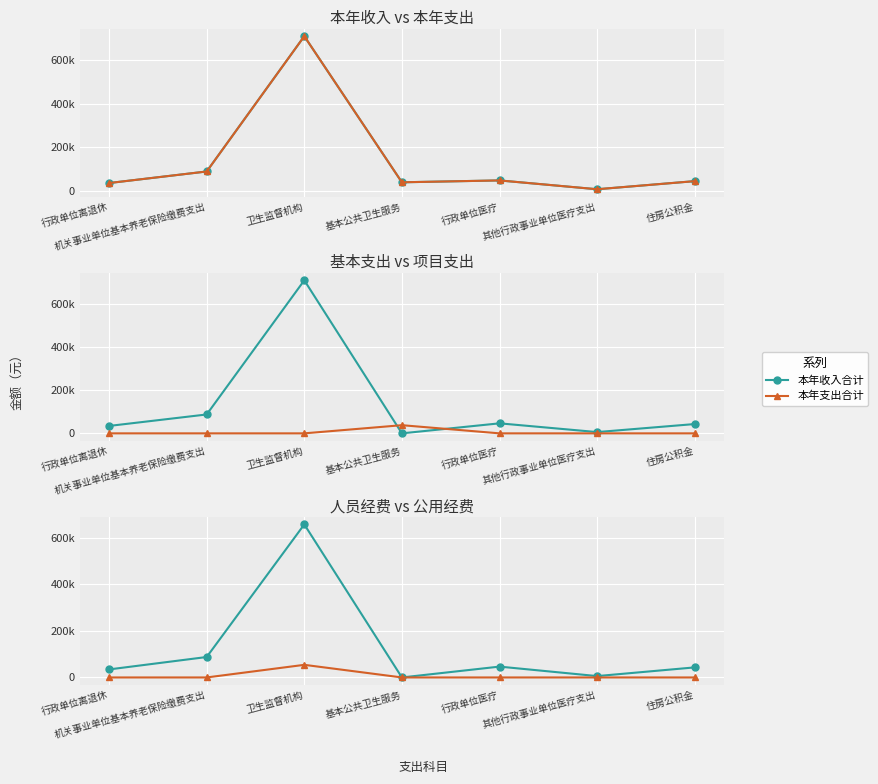

Which series changed the most between 机关事业单位基本养老保险缴费支出 and 住房公积金?

本年收入合计